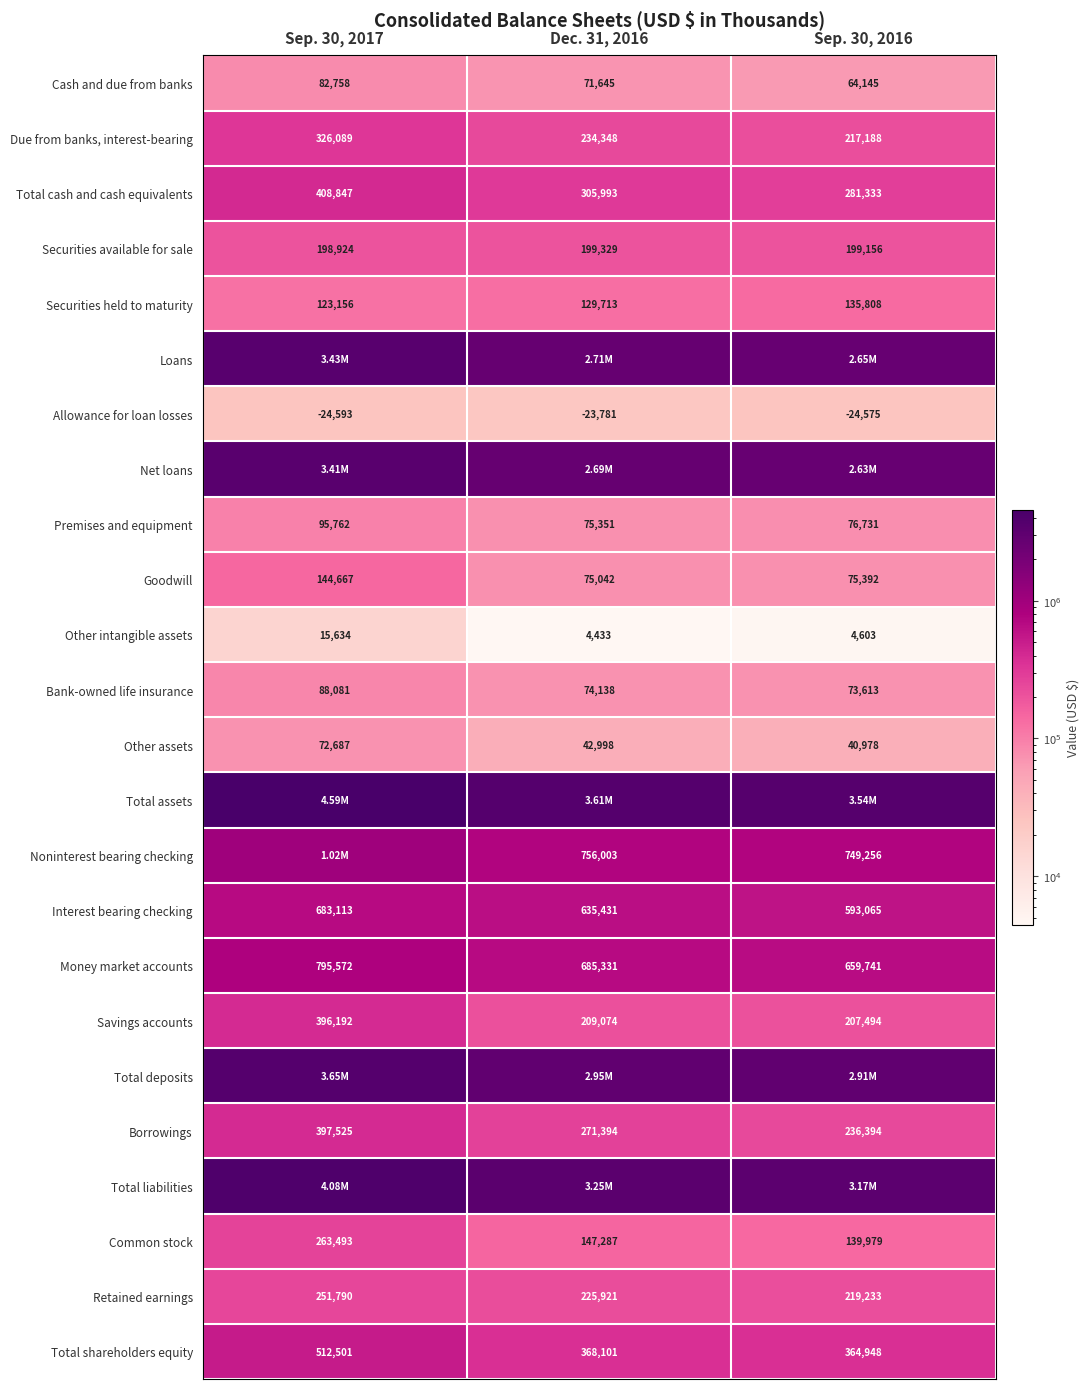

What is the sum of the Retained earnings values at Sep. 30, 2016 and Sep. 30, 2017?

471023